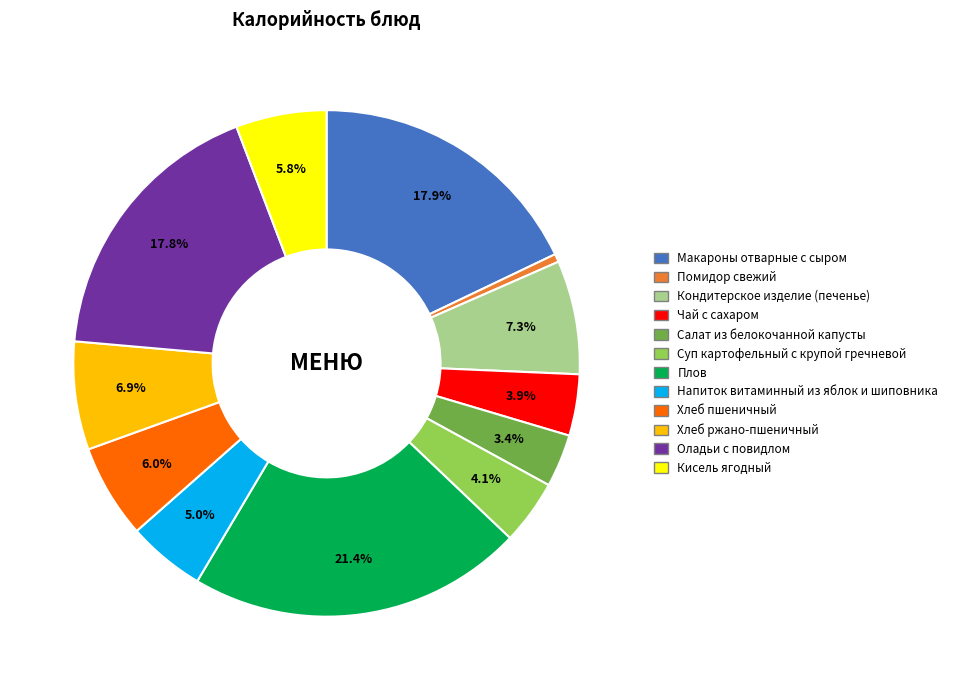

What is the largest slice in the pie chart?

Плов